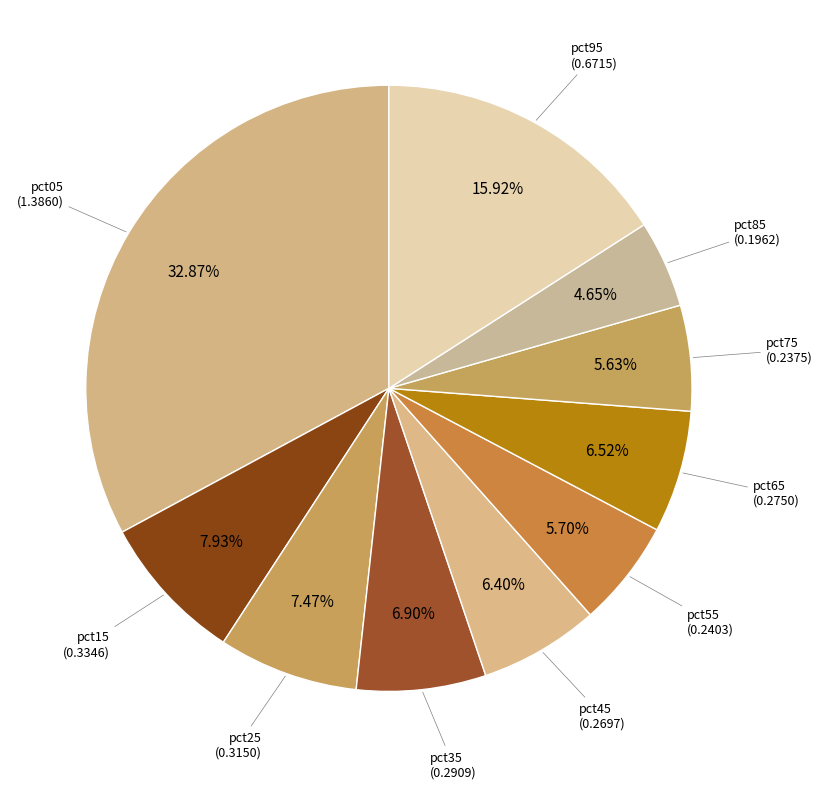

To the nearest percent, what is the combined percentage of pct85 and pct05?

38%